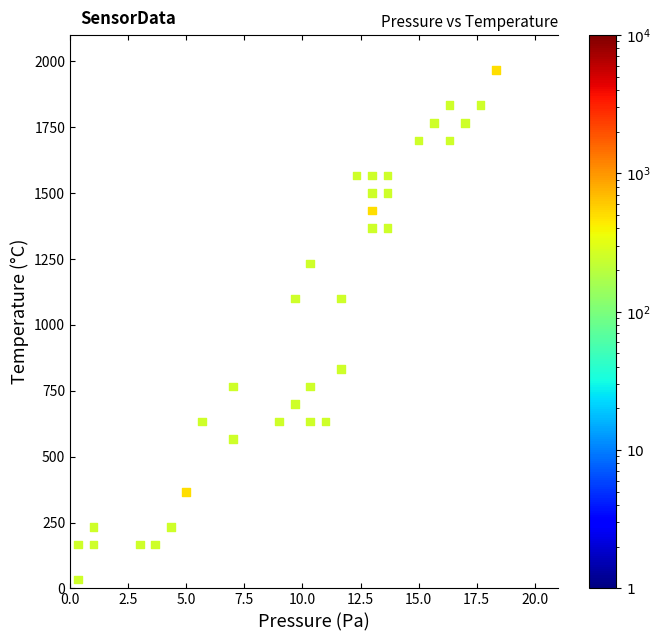

How many data points are displayed?

35